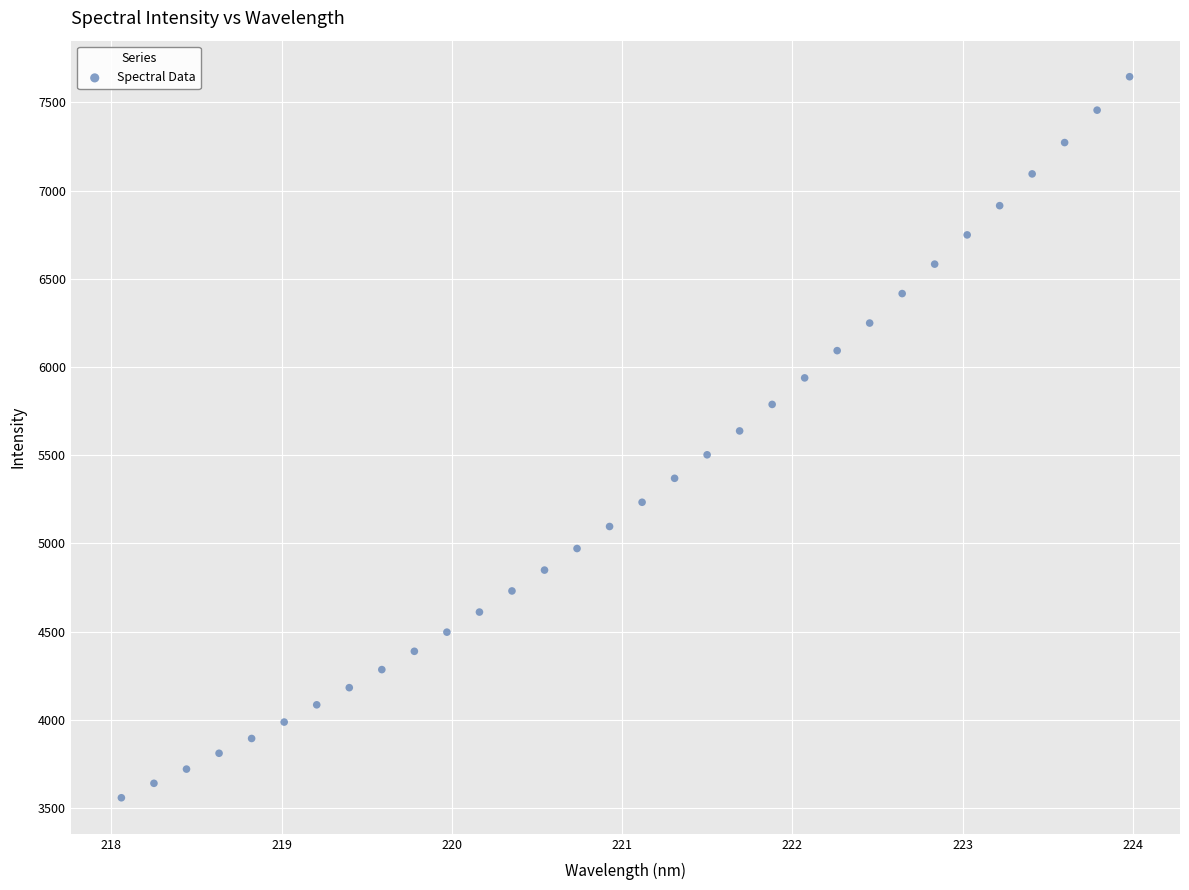

What is the range of X values (max minus min)?

5.9